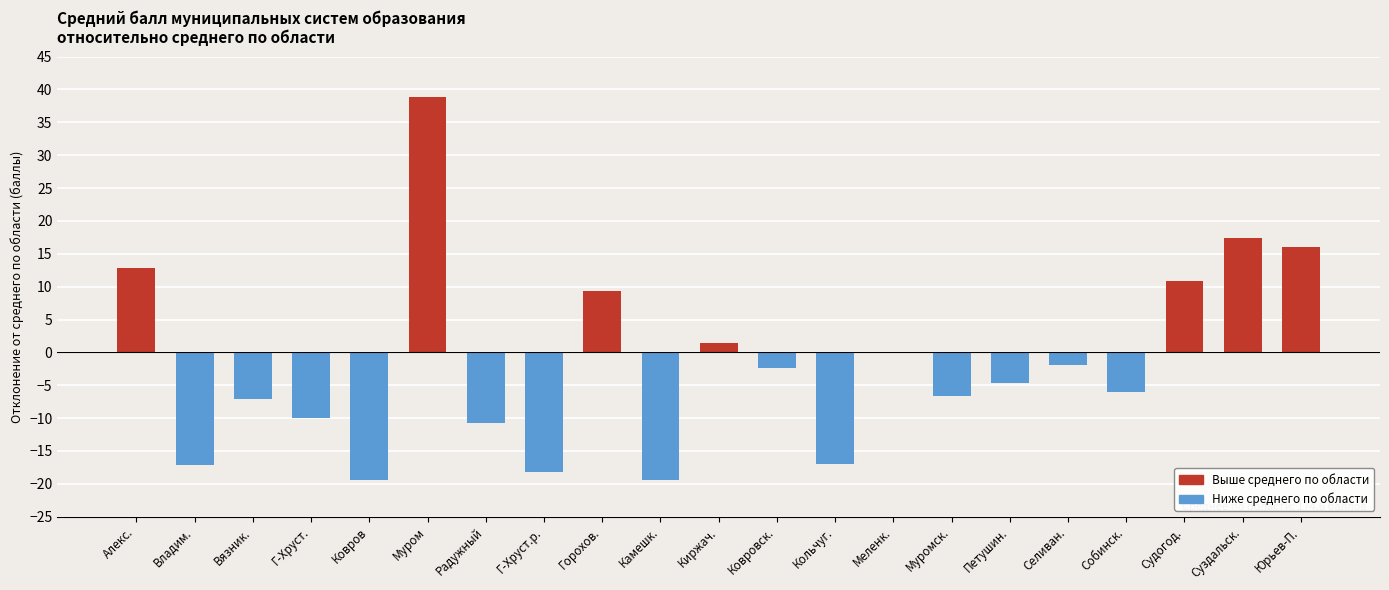

What is the approximate value at Ковровск.?

-2.4